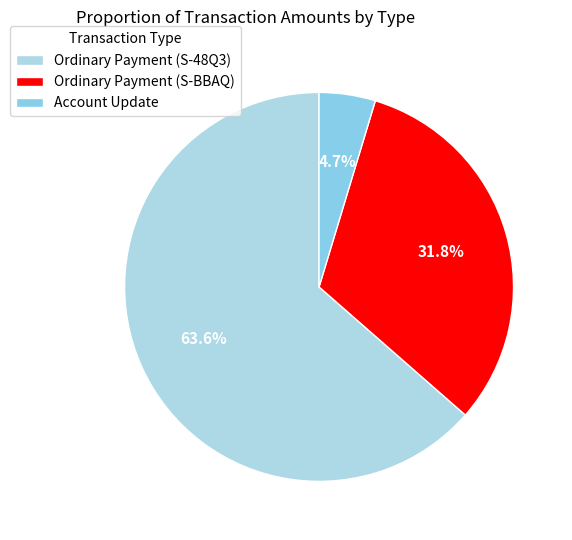

The Account Update slice represents 5% of the pie. True or false?

True